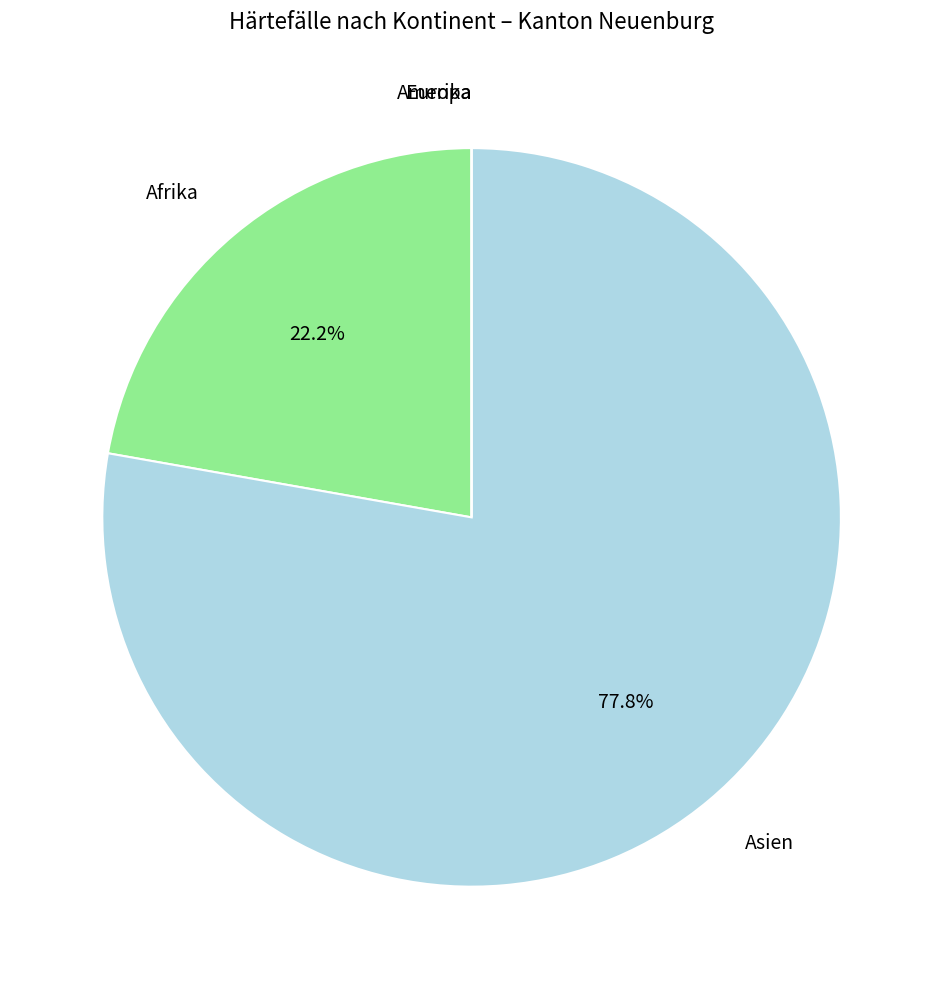

What is the ratio of the value at Afrika to the value at Asien?

0.3